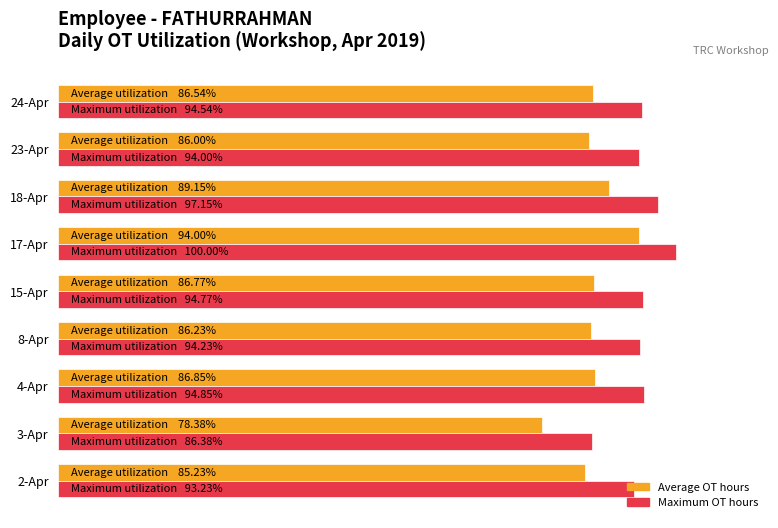

Which series has the largest total across all categories?

Maximum OT hours